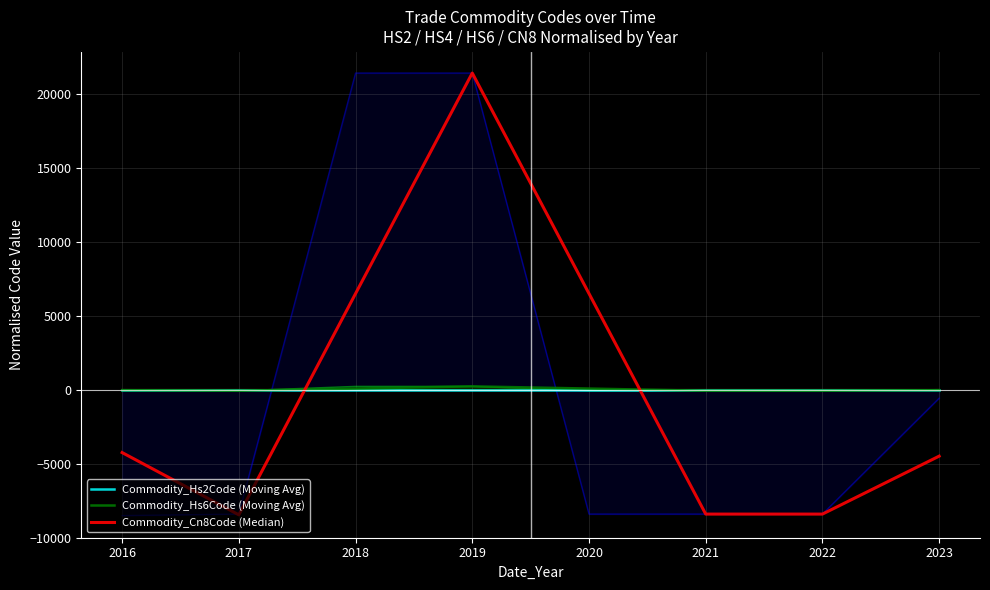

True or false: Commodity_Hs6Code (Moving Avg) has a value of -27 at 2017.

False